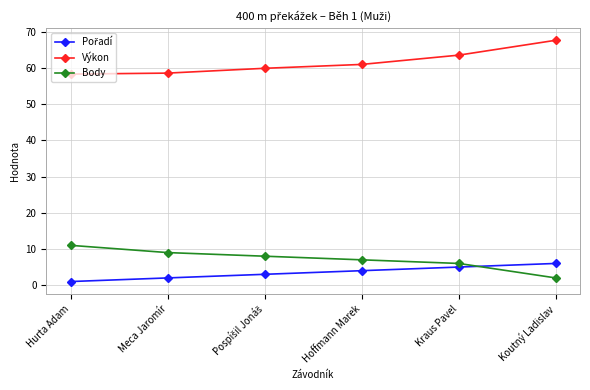

What is the maximum value shown in the chart?

67.6